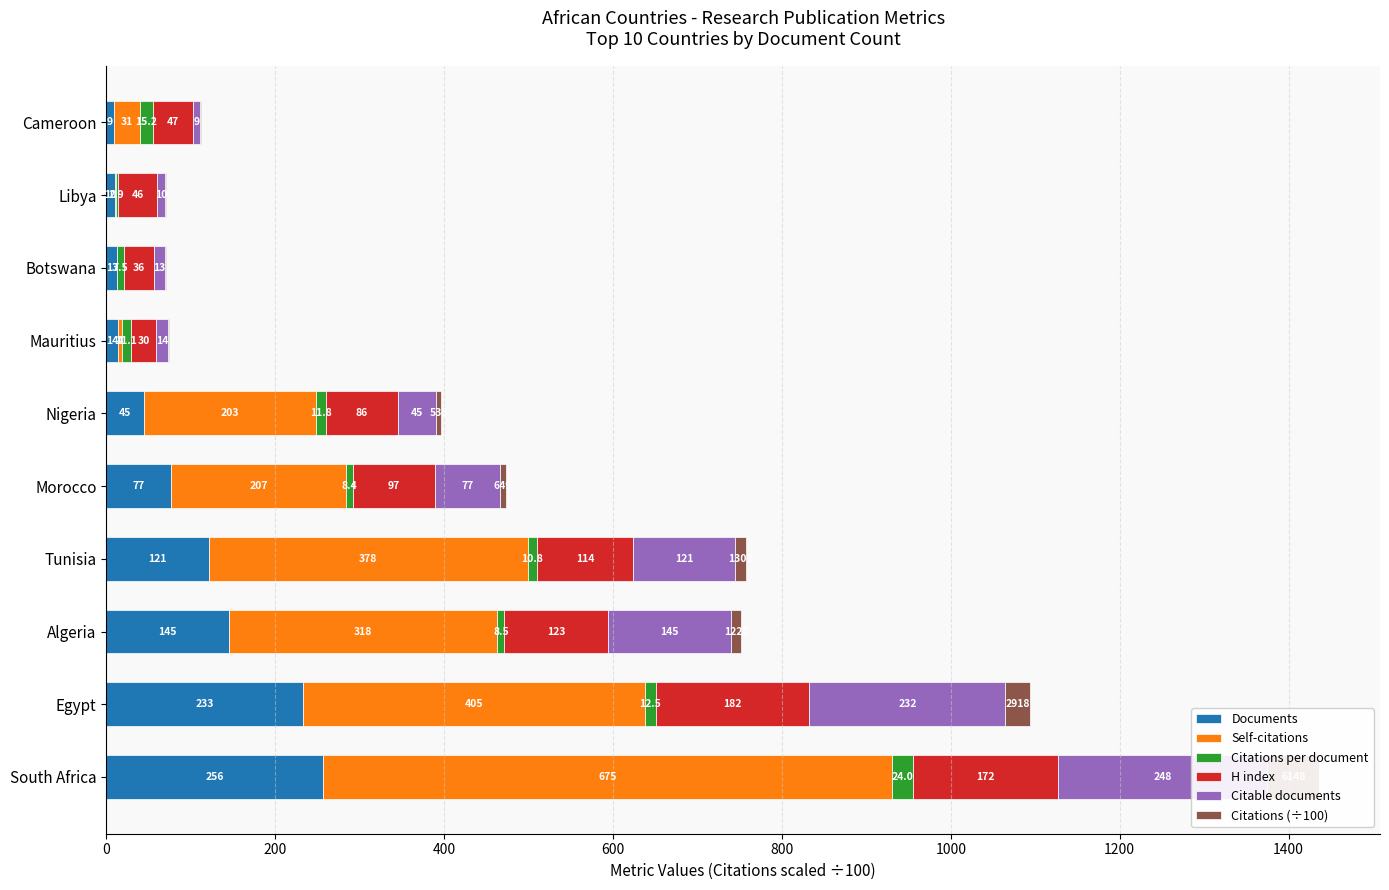

What is the value of the Citations (÷100) bar at the 3rd from the left?

12.3